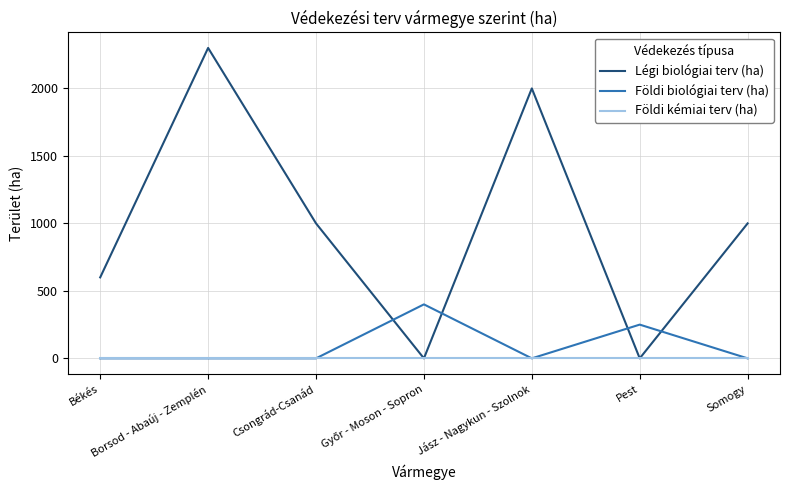

How many categories are shown in the chart?

7